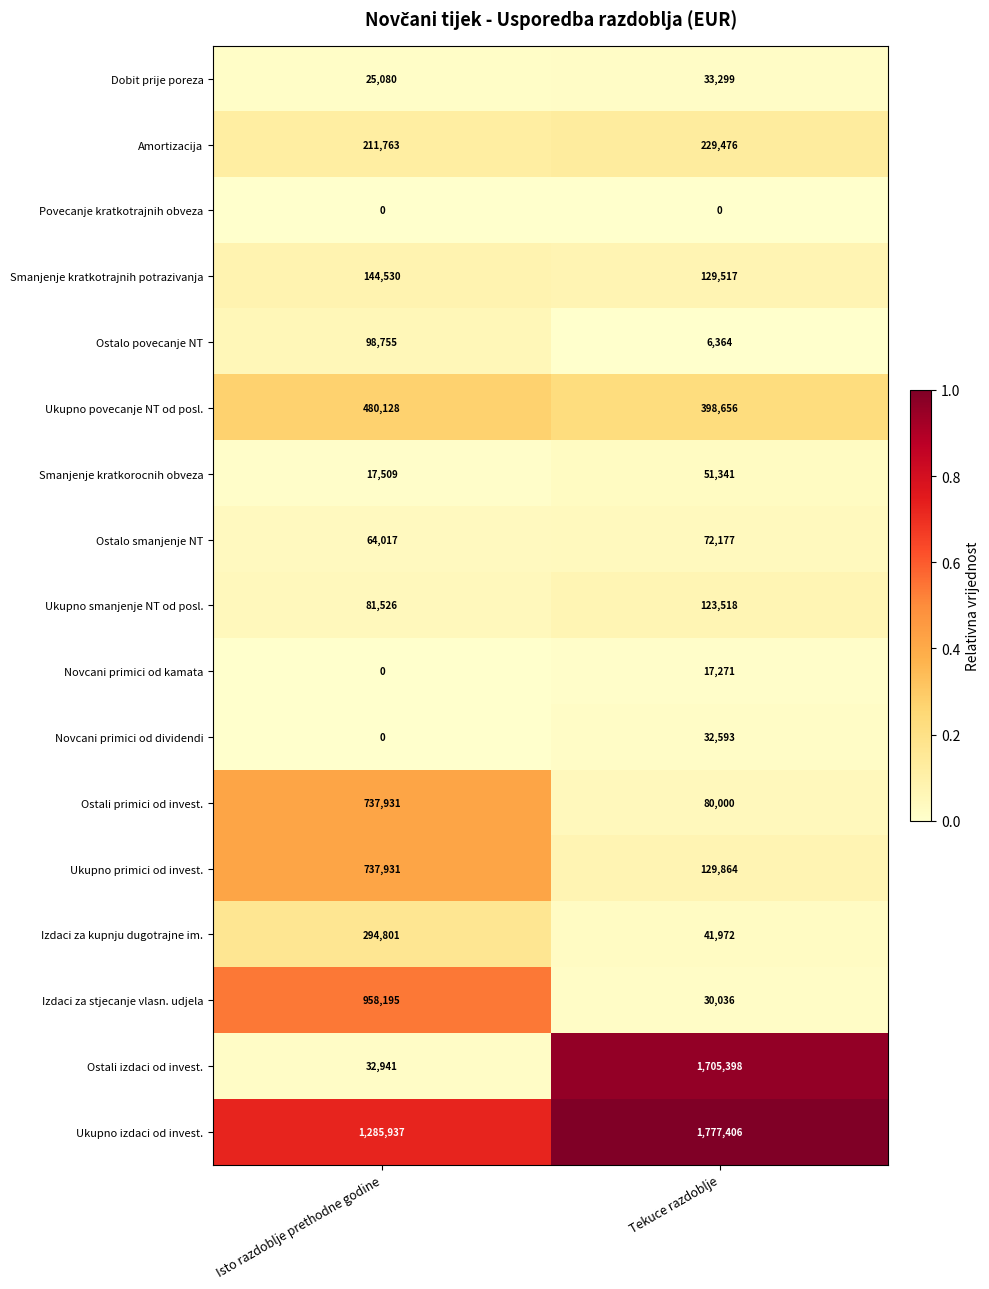

Which series changed the most between Isto razdoblje prethodne godine and Tekuce razdoblje?

Ostali izdaci od invest.